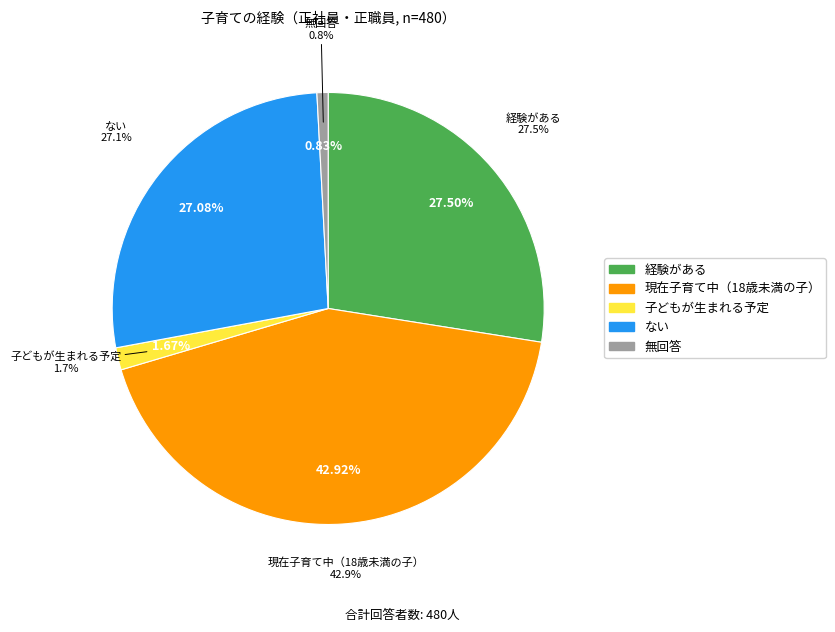

Which category has the smallest portion of the pie?

無回答